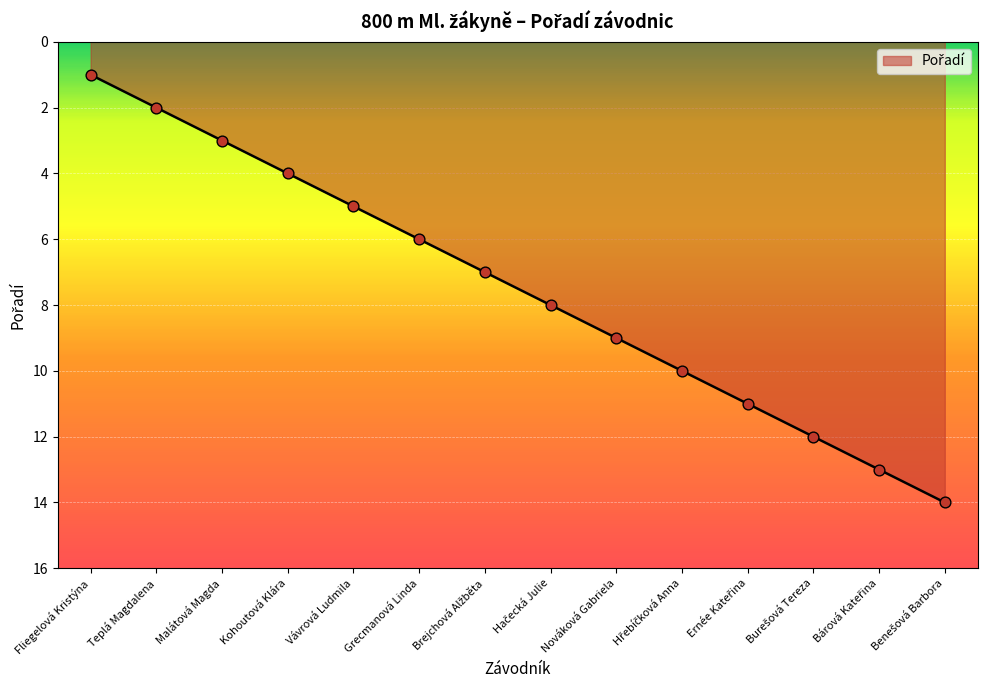

Approximately how many times larger is the value at Nováková Gabriela compared to Fliegelová Kristýna?

9.0